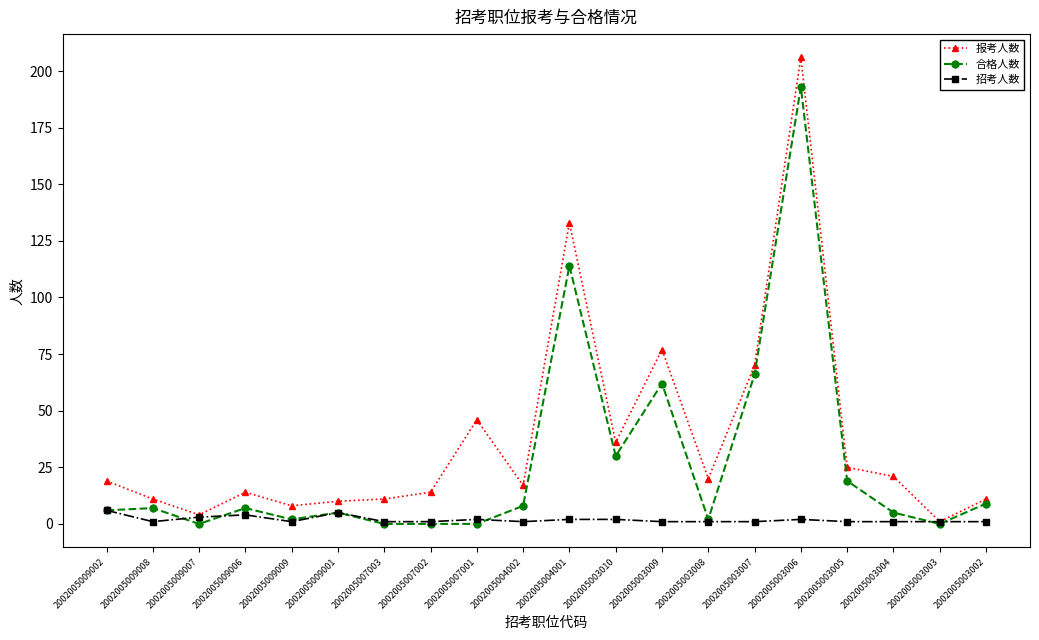

Is it true that 报考人数 equals 11 at 2002005003002?

True